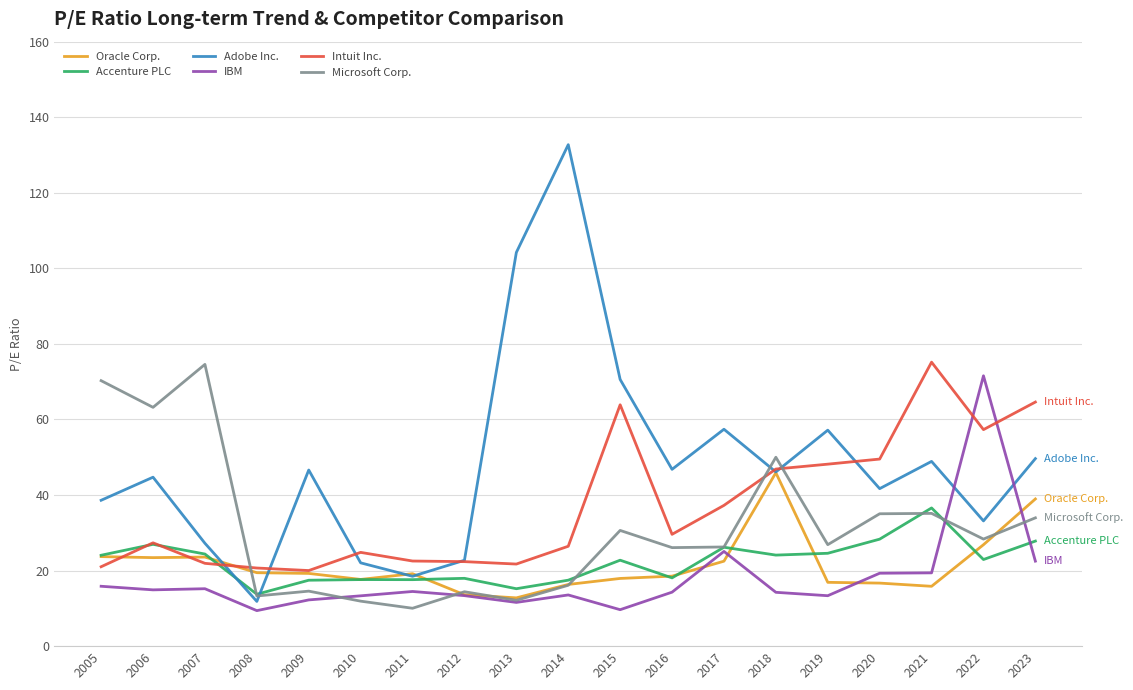

What is the greatest value displayed?

132.7